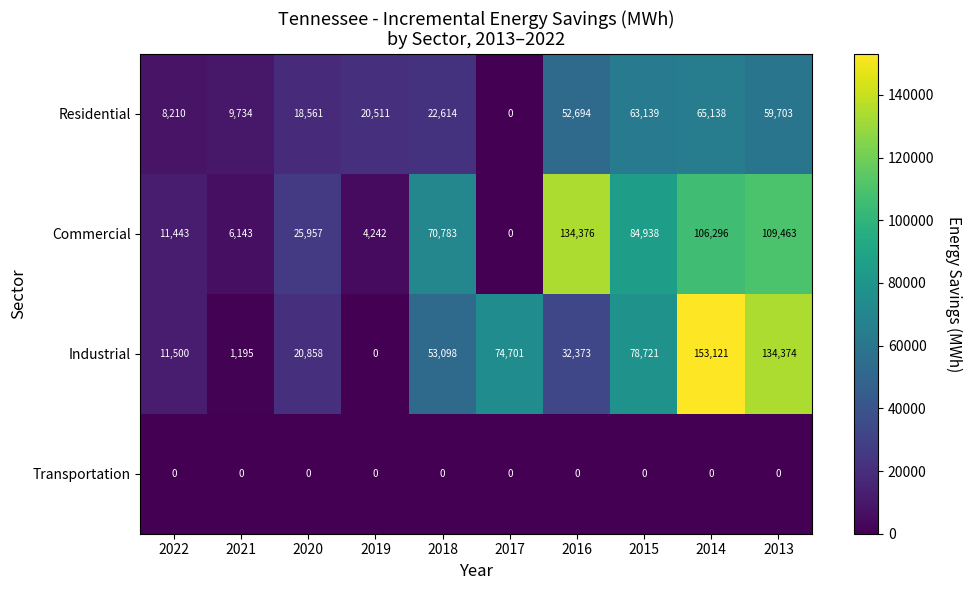

What is the sum of the Residential values at 2019 and 2018?

43125